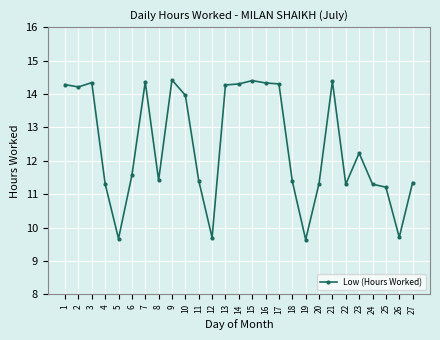

The chart shows a value of 5.6 at 20. True or false?

False